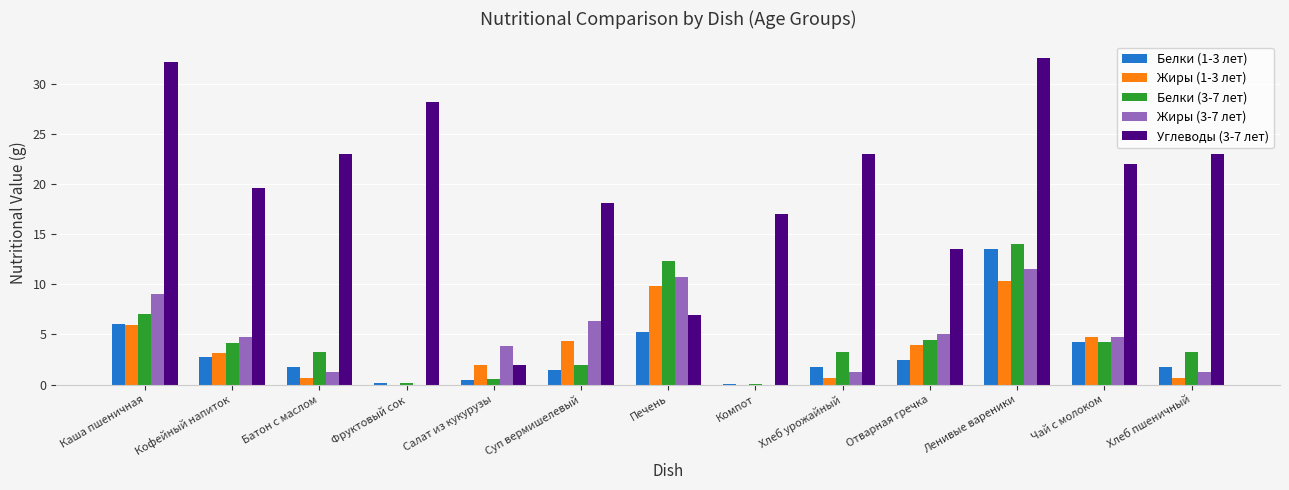

True or false: Углеводы (3-7 лет) has a value of 19.6 at Кофейный напиток.

True